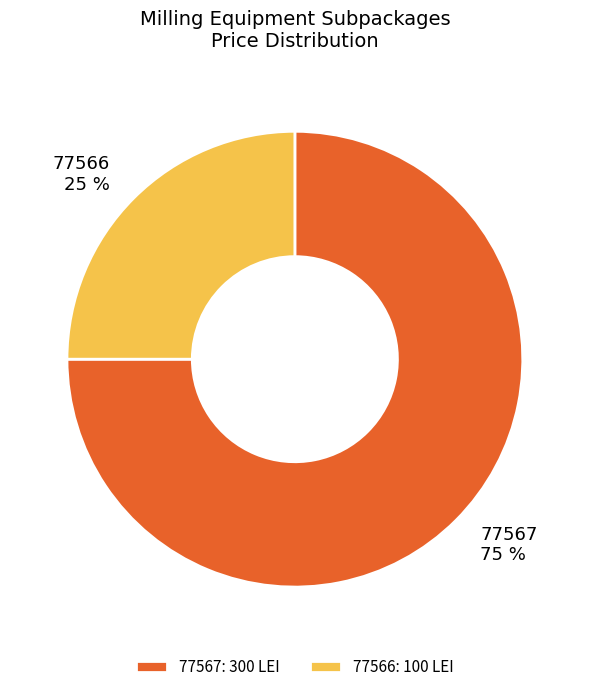

To the nearest percent, what is the difference between the 77567 and 77566 slice percentages?

50%